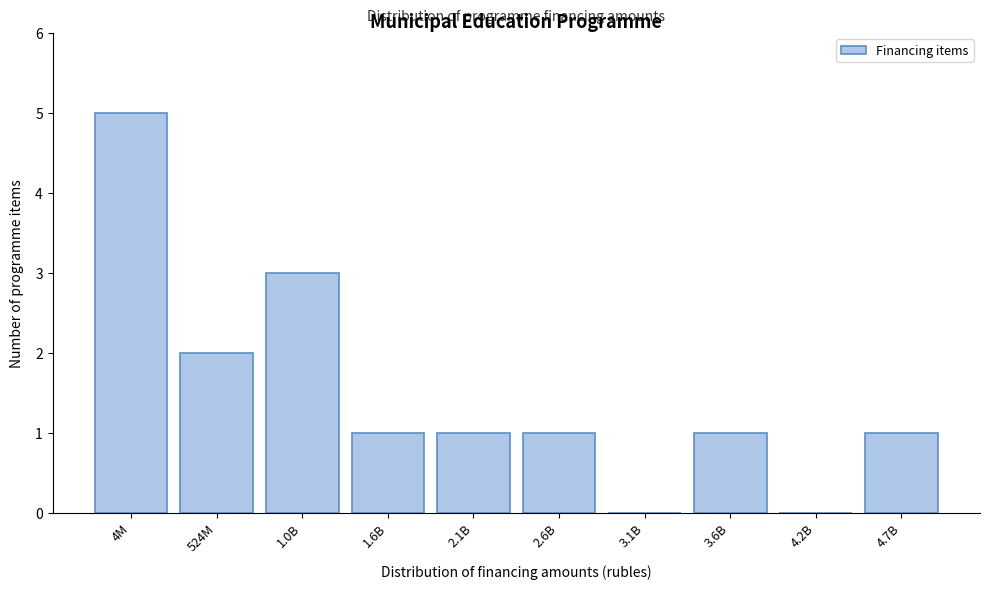

Reading left to right, list all the values displayed in this chart.

4M=5	524M=2	1.0B=3	1.6B=1	2.1B=1	2.6B=1	3.1B=0	3.6B=1	4.2B=0	4.7B=1